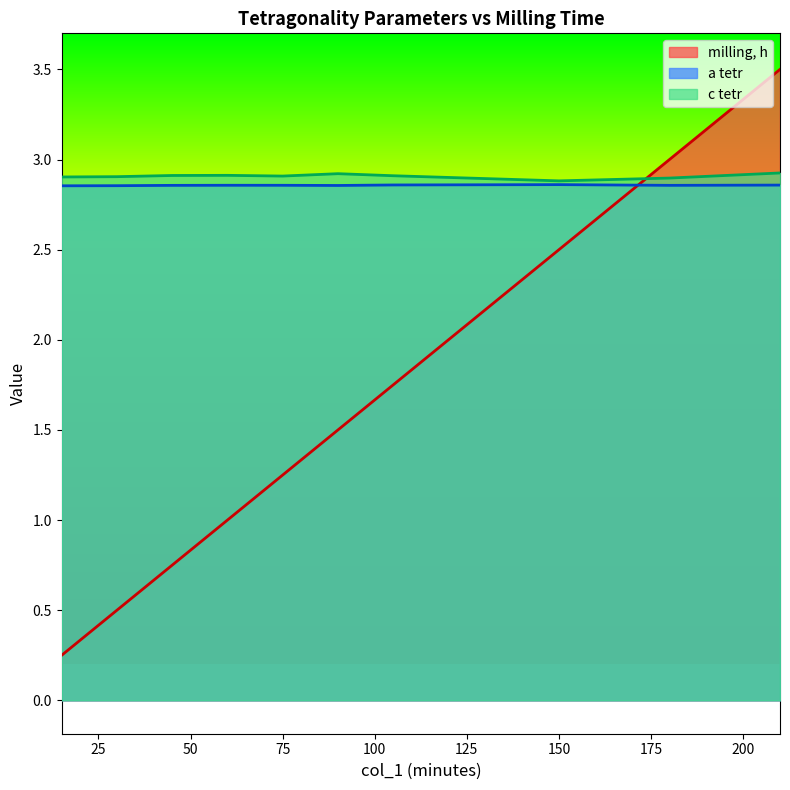

True or false: a tetr has a value of 2.9 at 90.

True